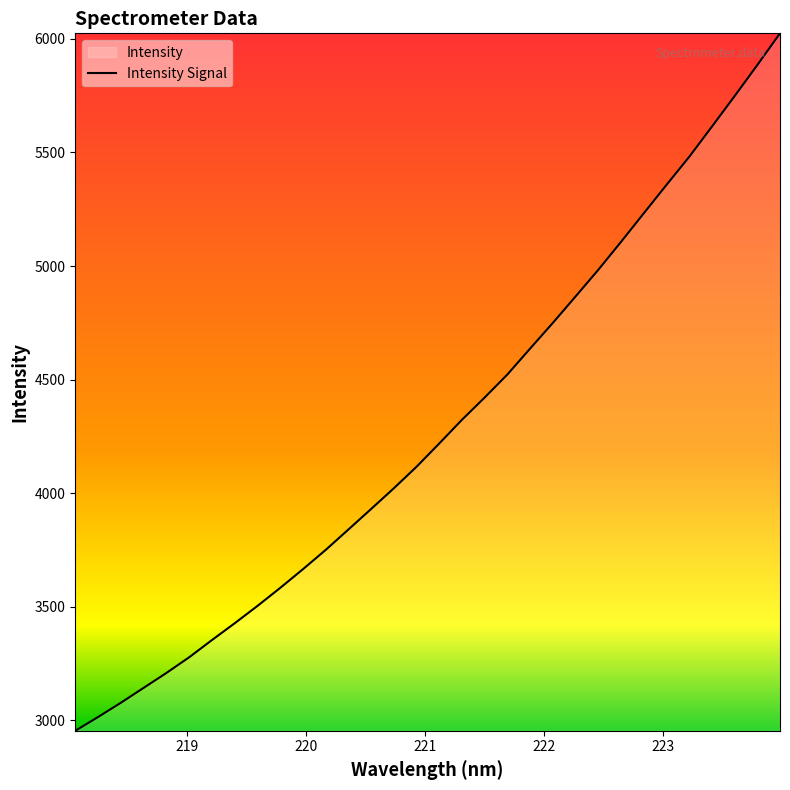

What is the difference between the maximum and minimum values?

3071.0